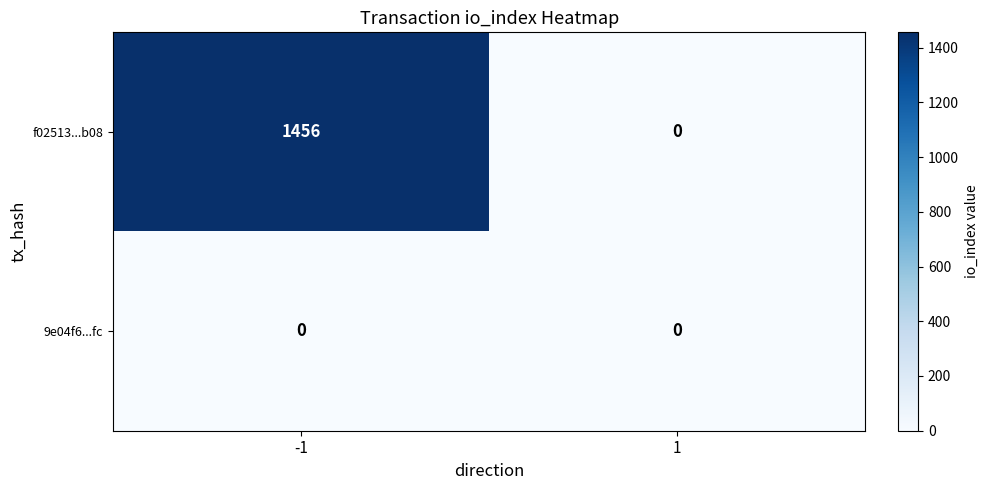

How many data points does each series have?

2